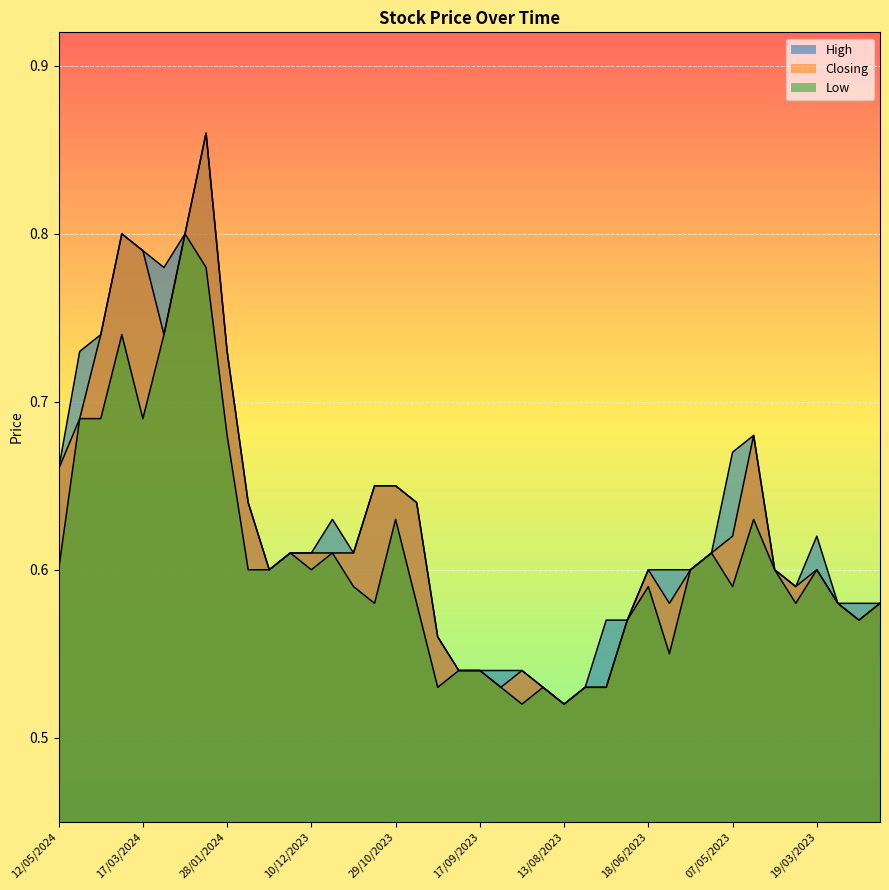

True or false: High and Low cross at least once.

False